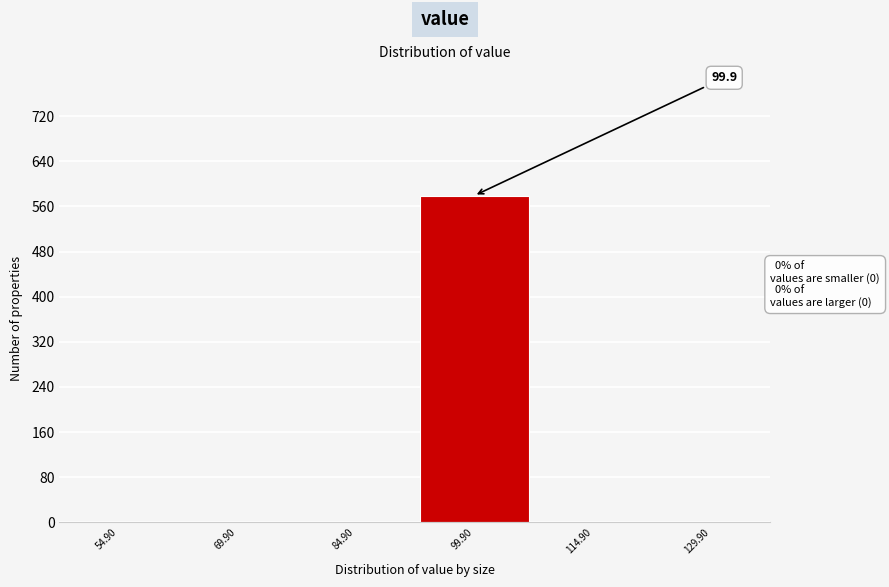

Reading left to right, what are all the values shown in this chart?

54.90=0	69.90=0	84.90=0	99.90=579	114.90=0	129.90=0